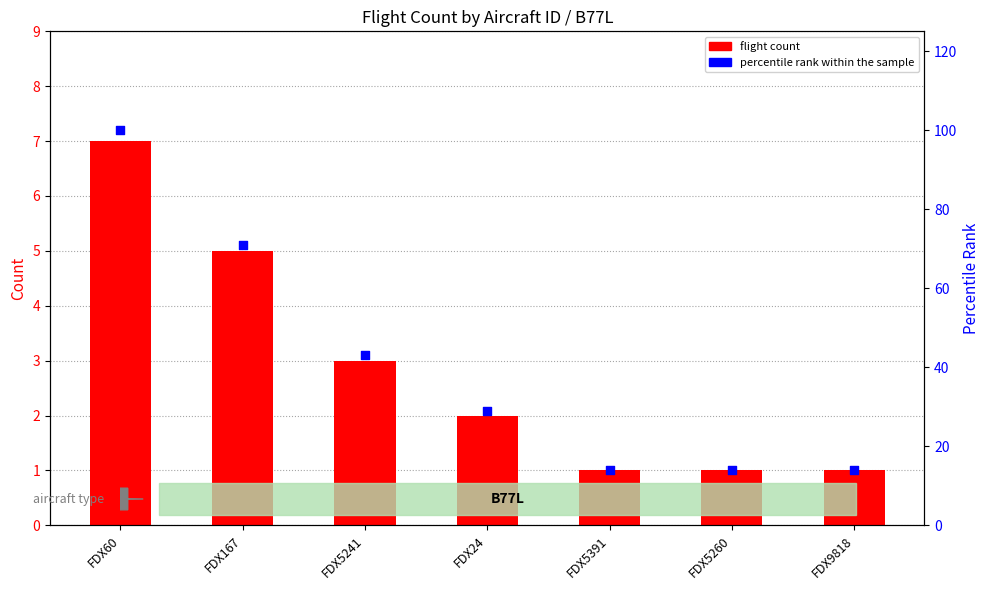

What is the total value across all series at FDX5241?

46